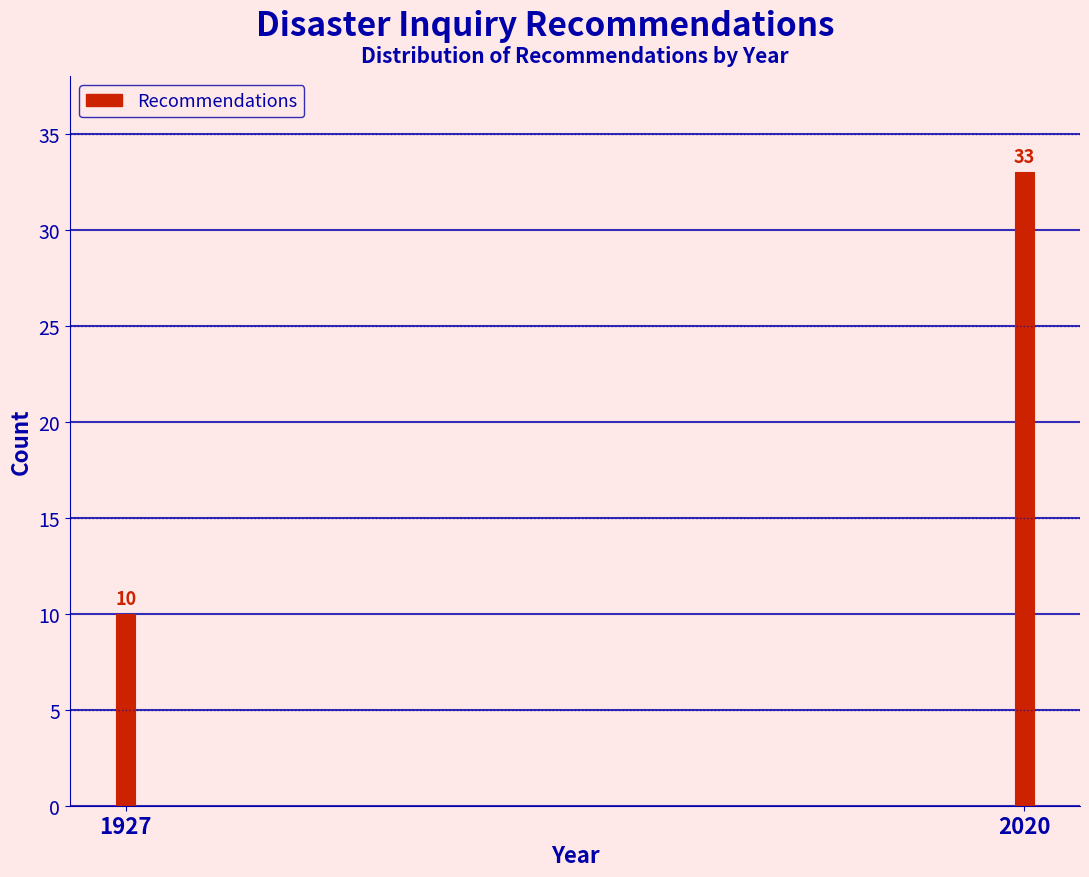

Reading left to right, extract all data points from this chart.

1927=10	2020=33